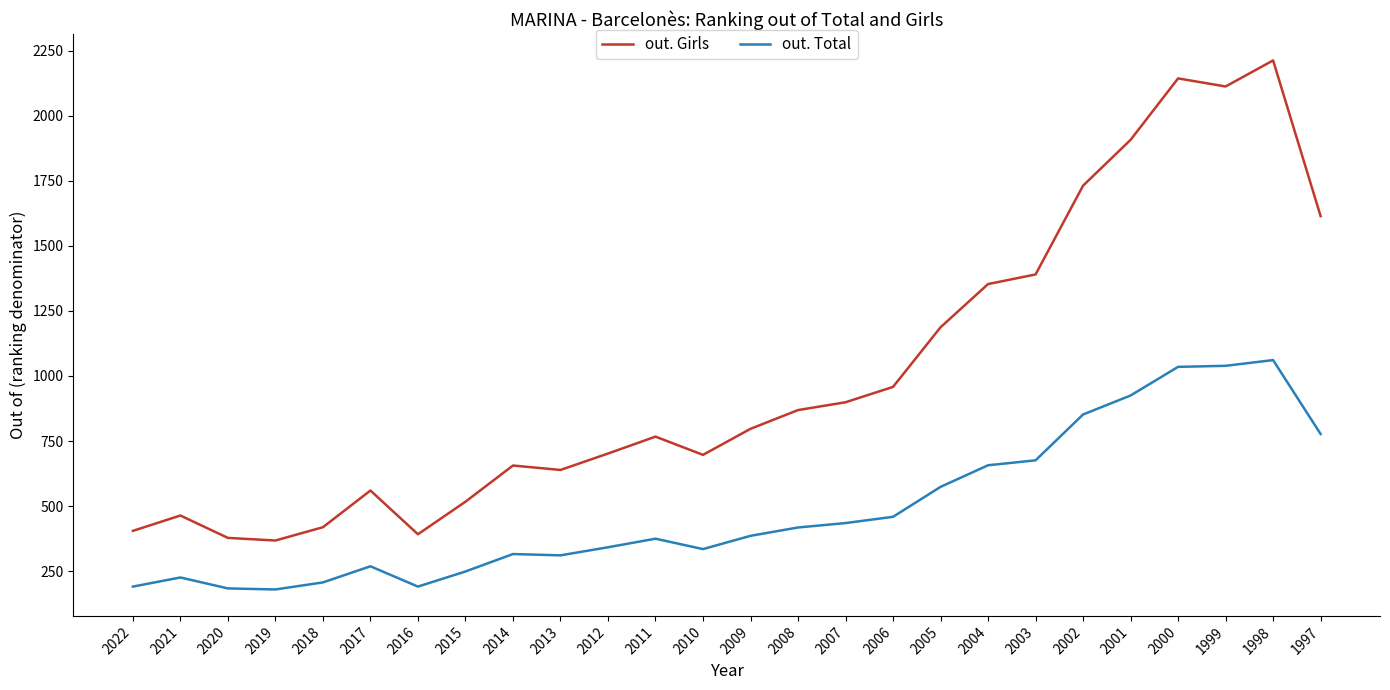

Is it true that out. Total equals 1039 at 1999?

True